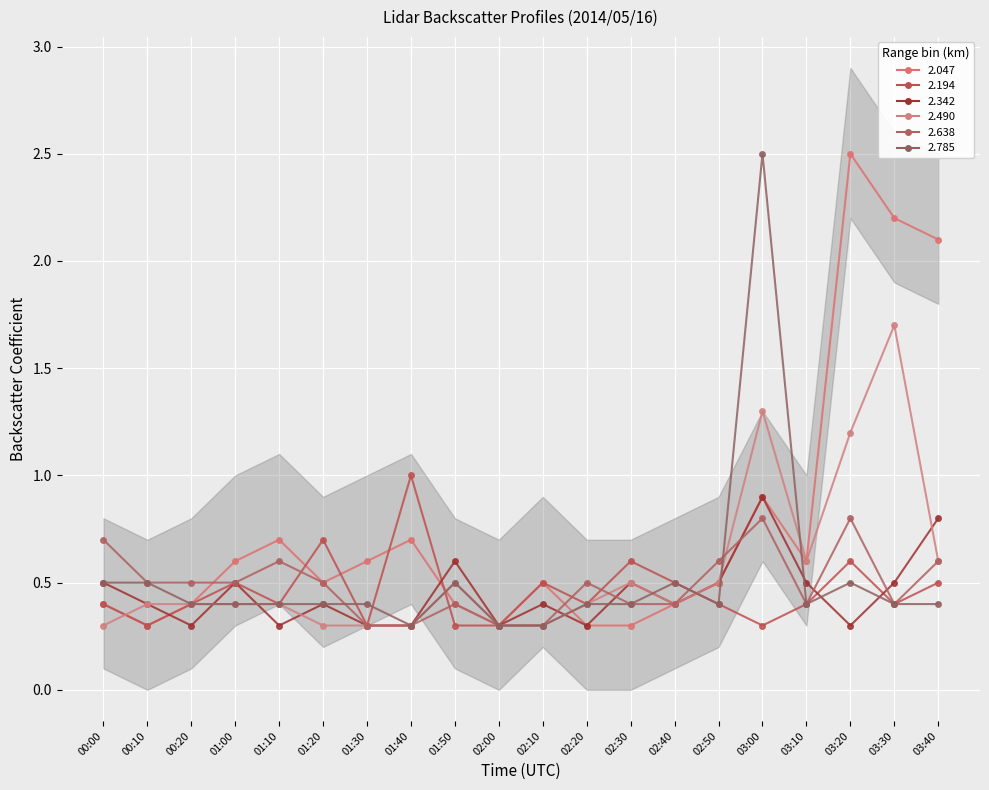

How many intersections are there between 2.785 and 2.490?

4